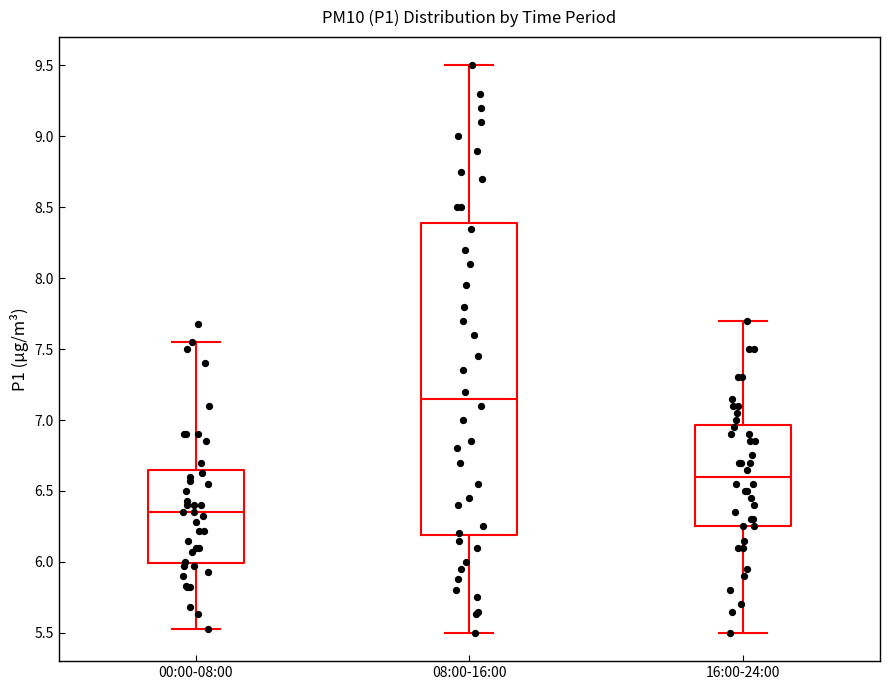

Reading left to right, read every box against the y-axis: the position of its median line, the range the box covers, and the ends of its whiskers. The values are not printed on the chart, so give them approximately, as read against the axis.

00:00-08:00: median 6.35, box 6.00 to 6.65, whiskers 5.55 to 7.55
08:00-16:00: median 7.15, box 6.20 to 8.40, whiskers 5.50 to 9.50
16:00-24:00: median 6.60, box 6.25 to 6.95, whiskers 5.50 to 7.70